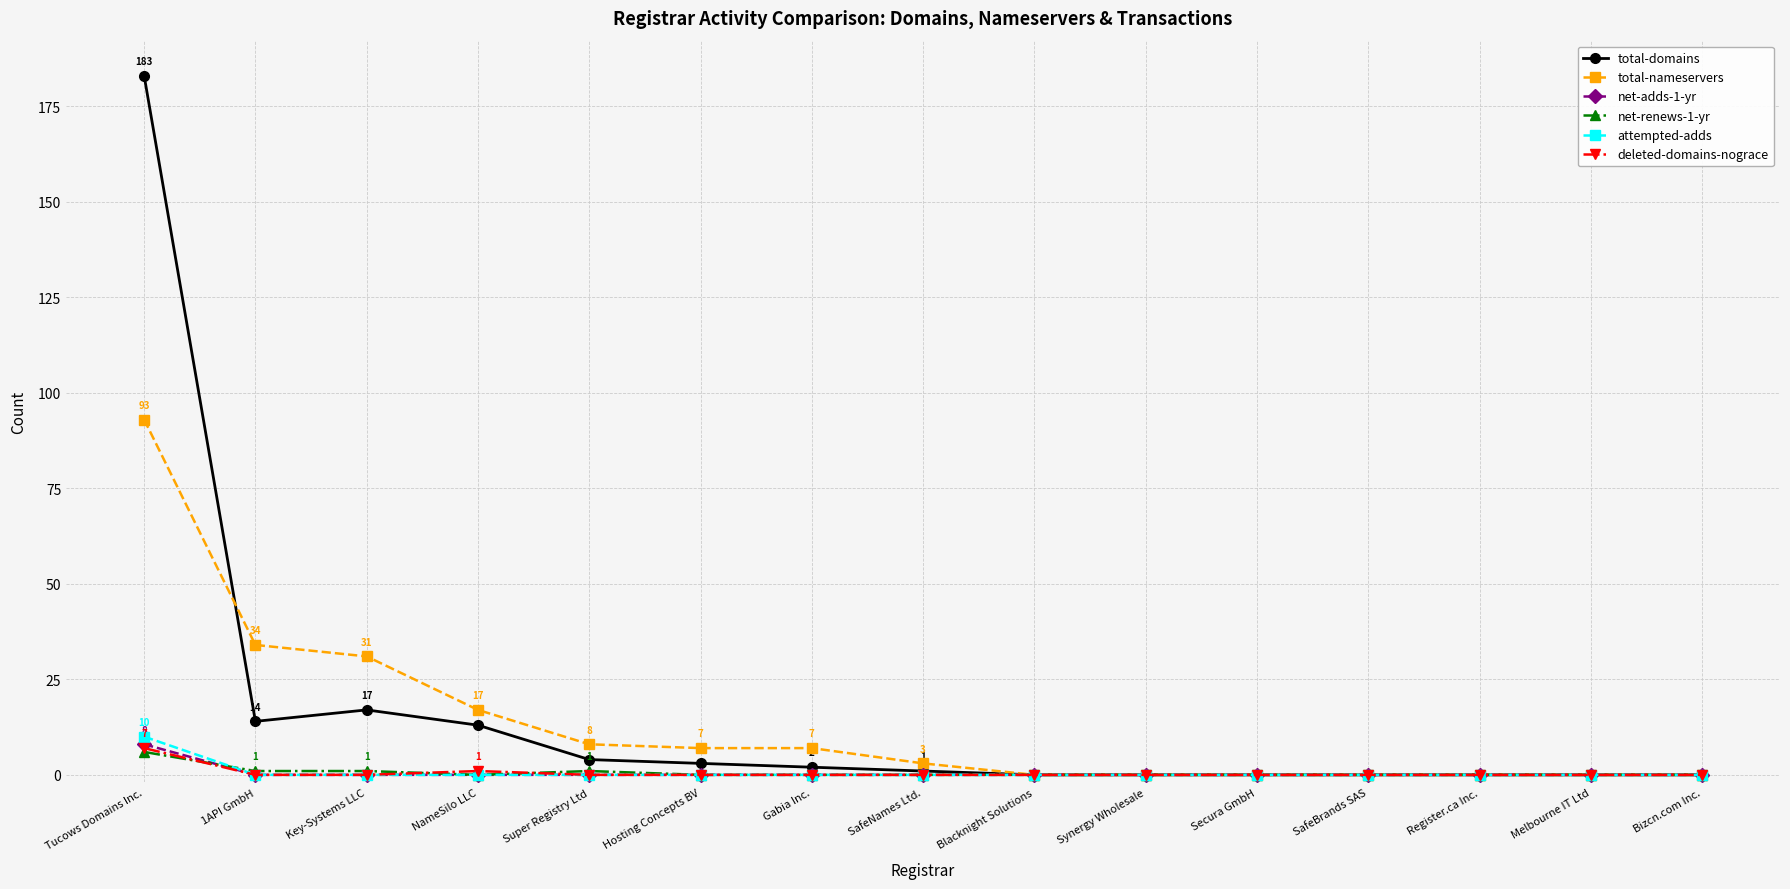

At which category is the sum across all series the highest?

Tucows Domains Inc.